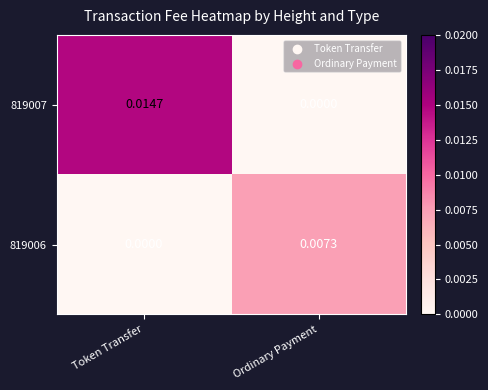

At Token Transfer, list the series in order from smallest to largest.

819006, 819007